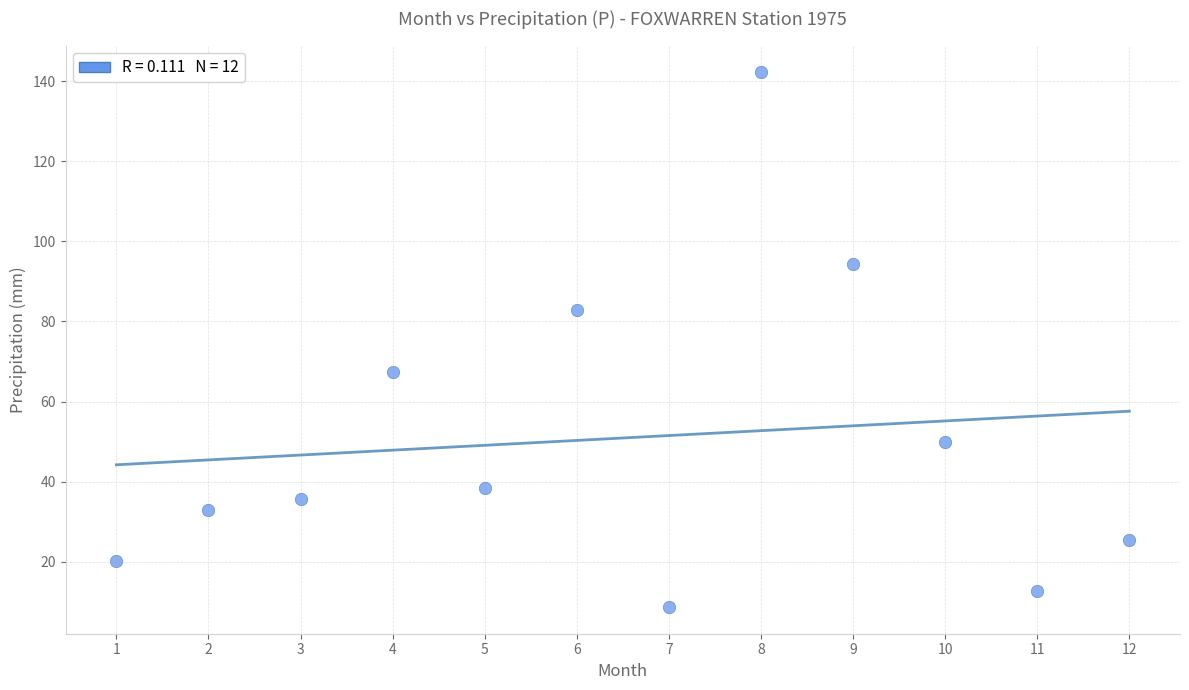

What is the range of Y values (max minus min)?

133.5